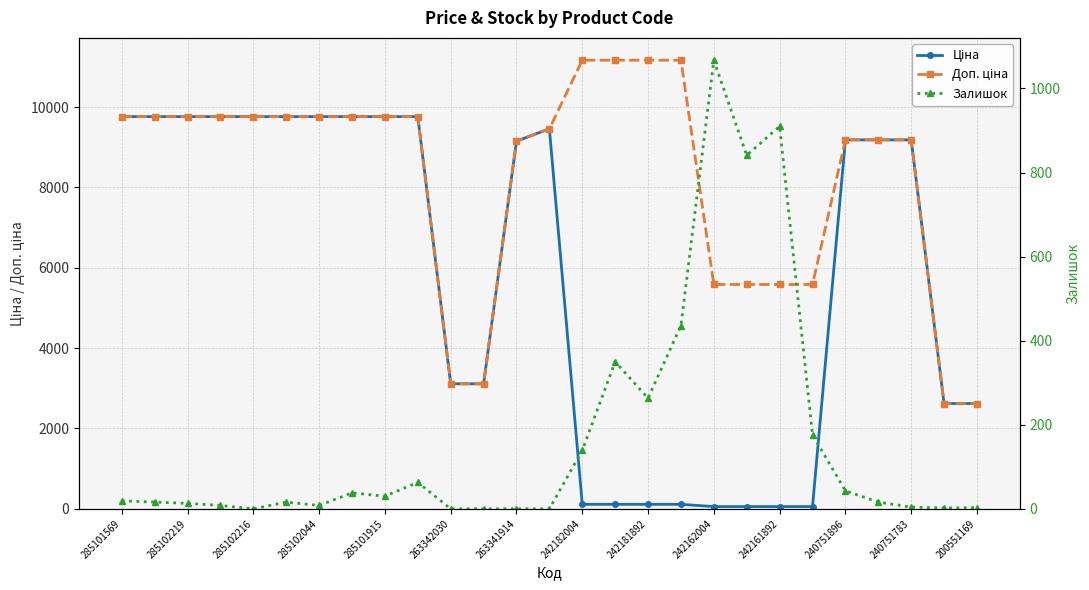

True or false: Доп. ціна and Ціна intersect in this chart.

False